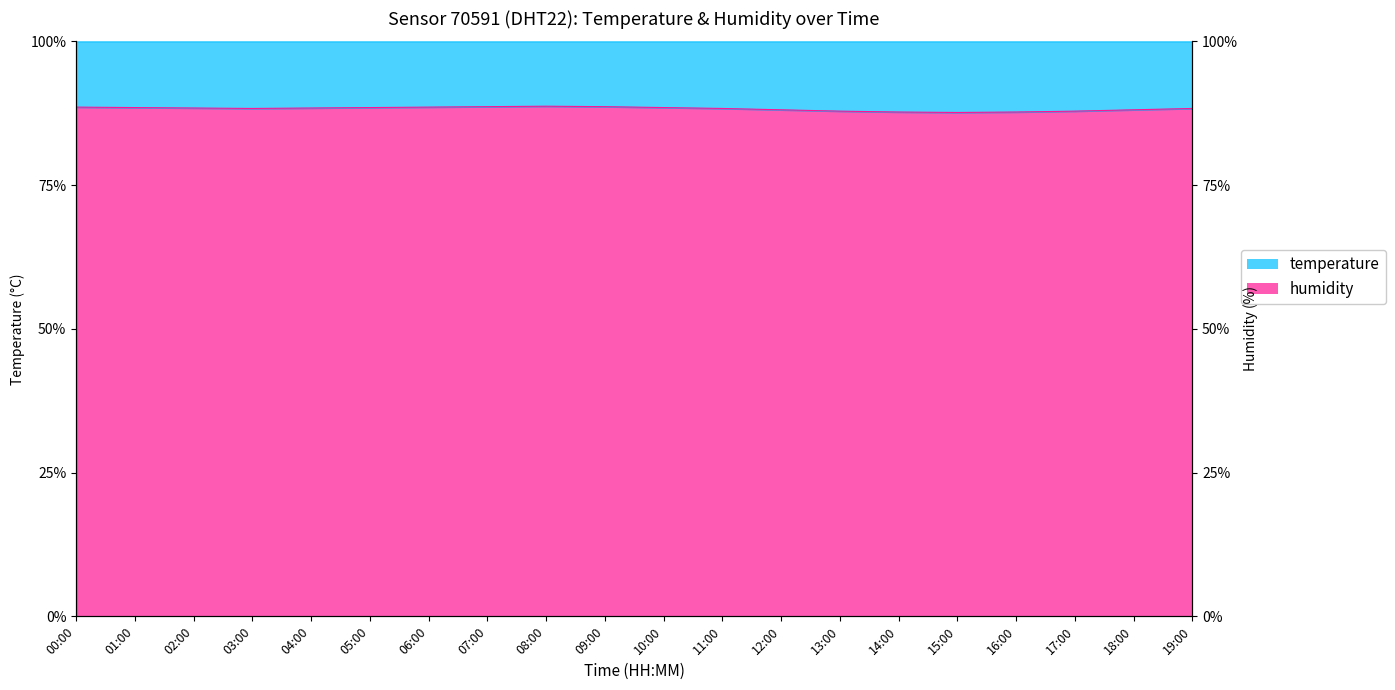

List the labels in order of value, largest first.

08:00, 07:00, 09:00, 00:00, 06:00, 01:00, 05:00, 10:00, 02:00, 04:00, 03:00, 11:00, 19:00, 12:00, 18:00, 13:00, 17:00, 14:00, 16:00, 15:00